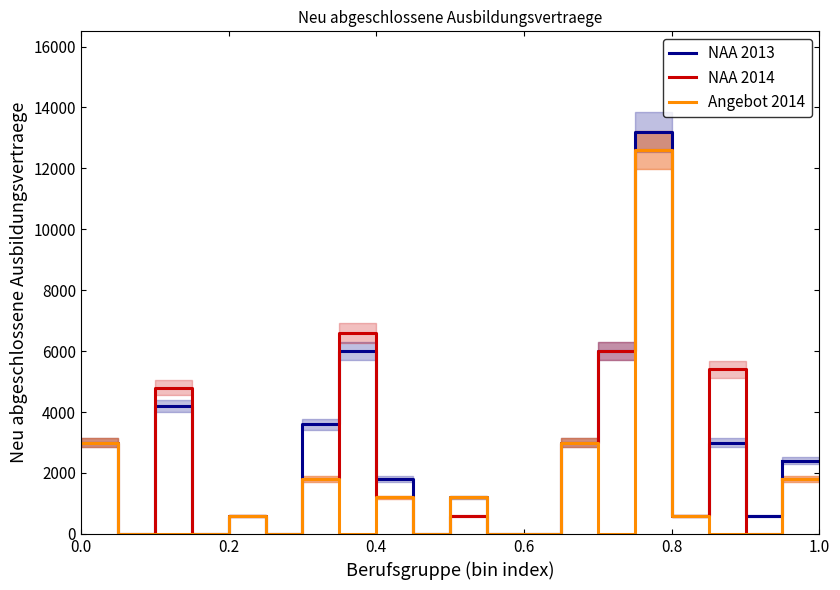

True or false: Angebot 2014 and NAA 2014 intersect in this chart.

False